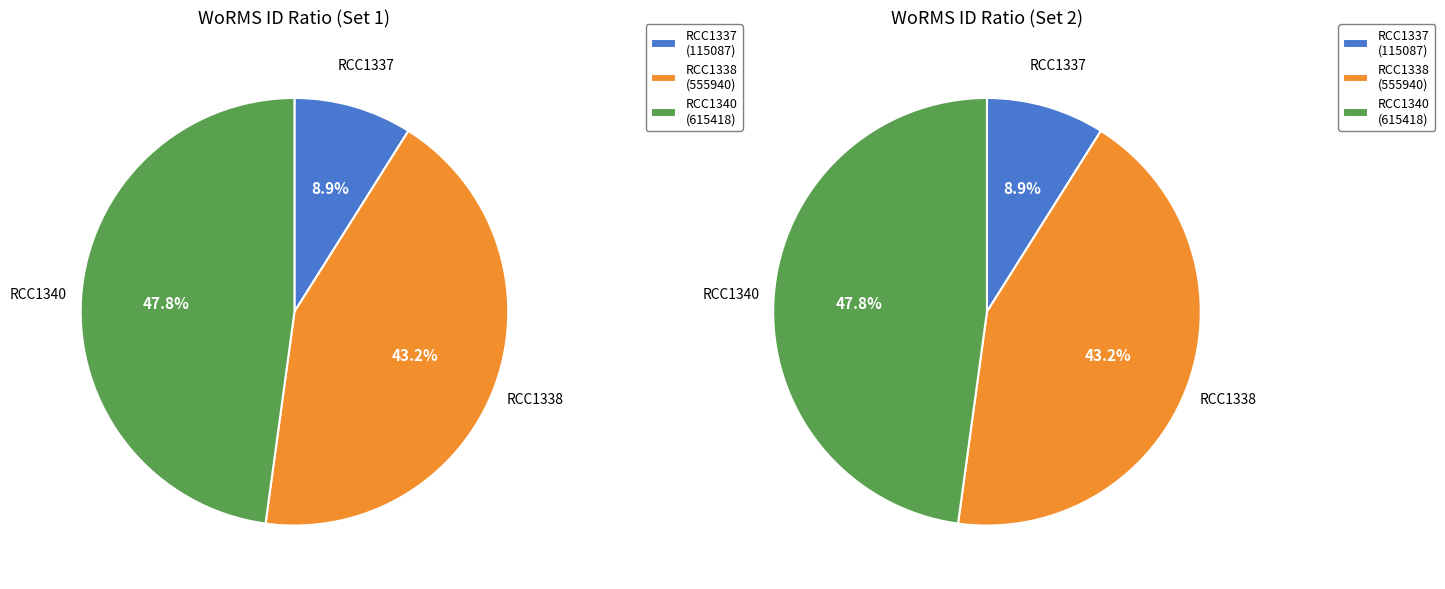

Count the number of slices in the pie.

3